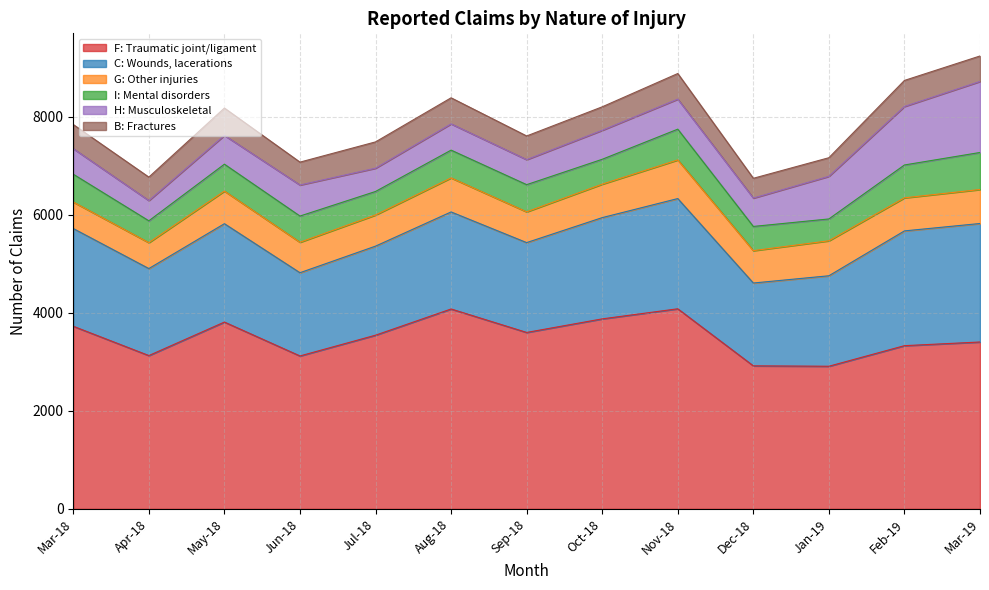

How many data points in I: Mental disorders are above 549?

6